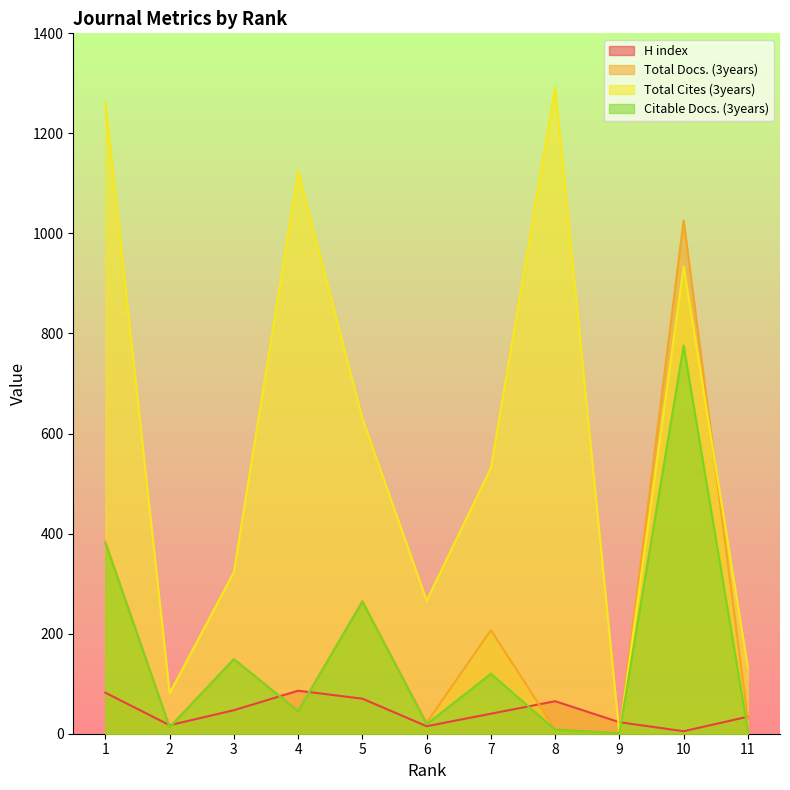

What is the difference between the second highest and minimum values in the Total Docs. (3years) series?

383